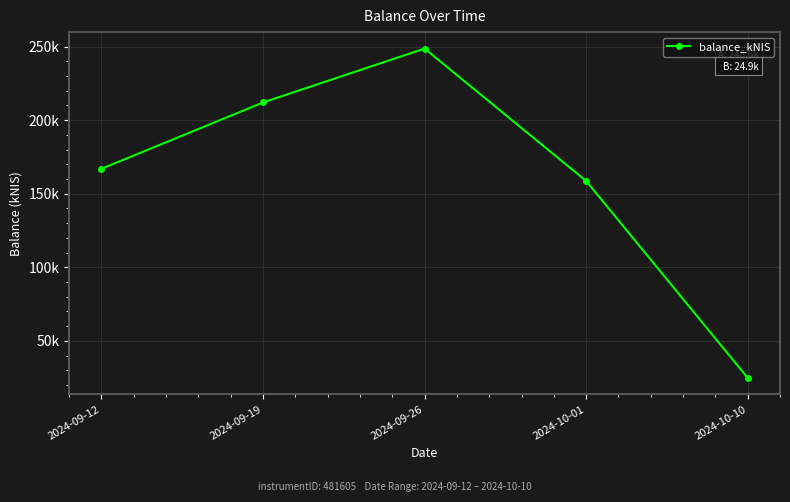

Does the chart have visible grid lines?

Yes